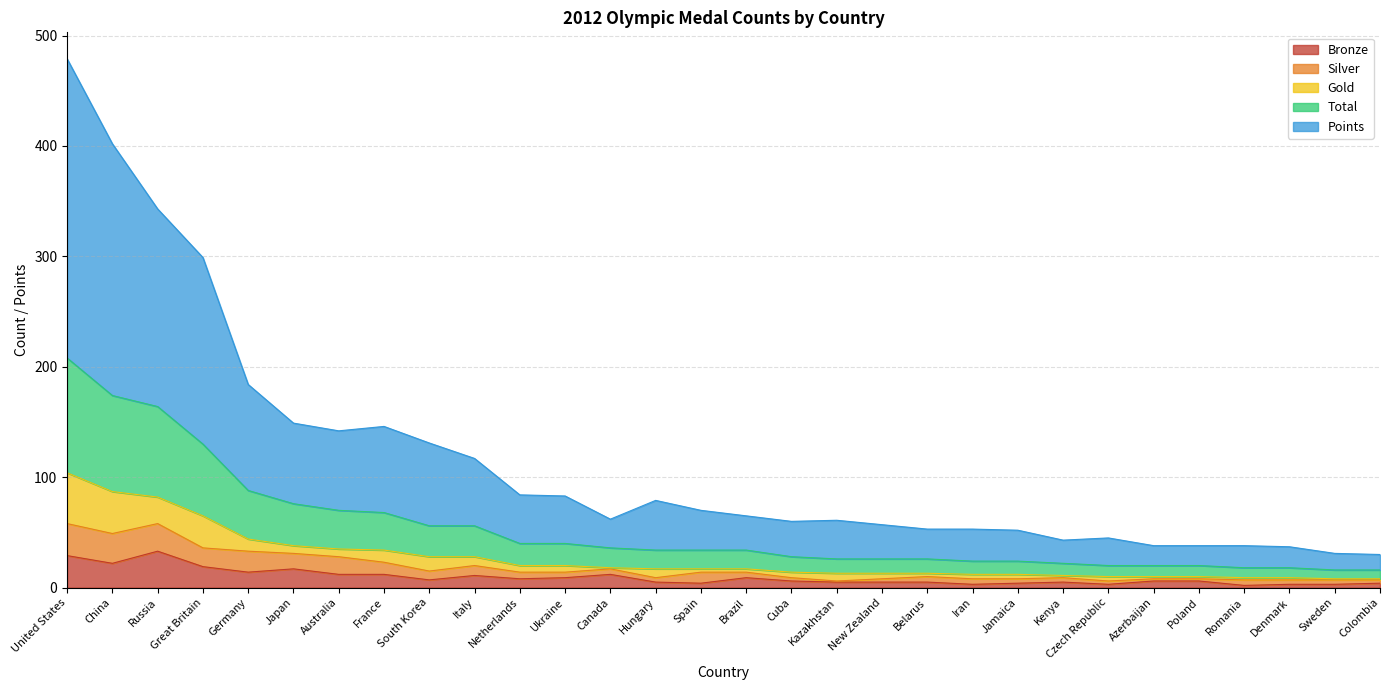

What is the sum of all Total values?

806